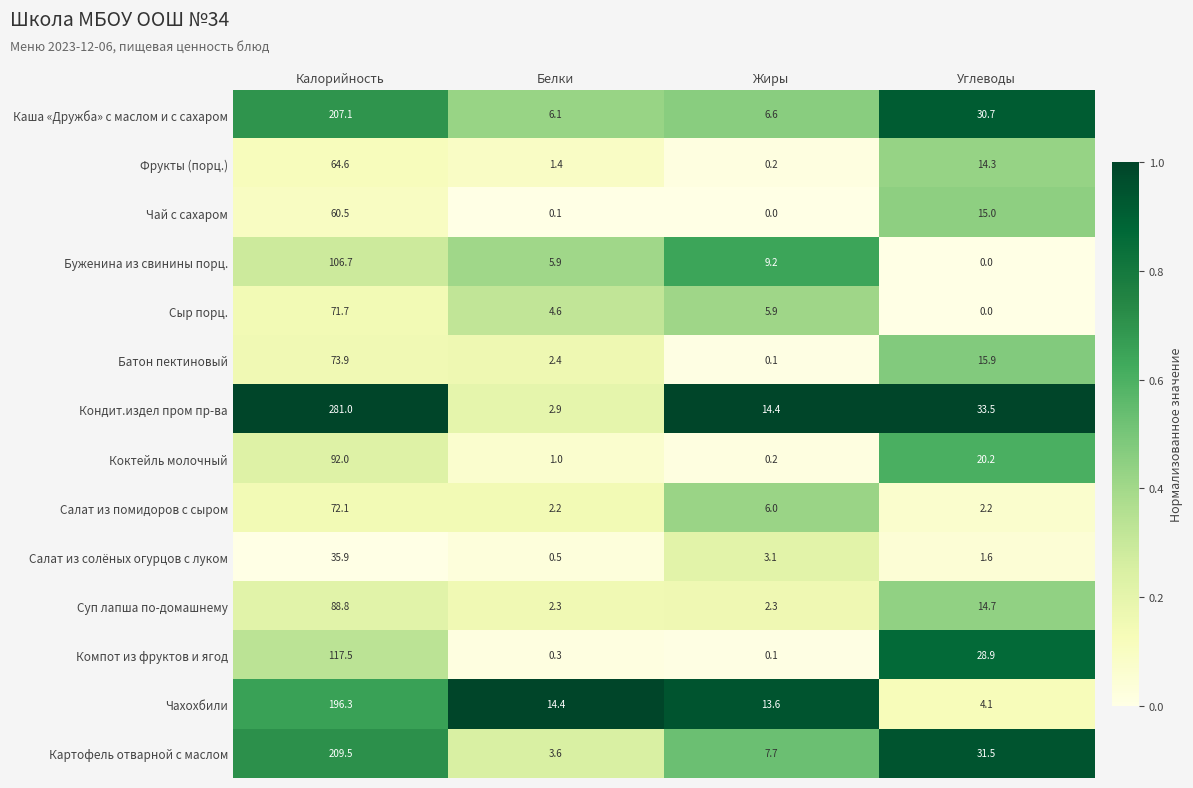

Is it true that Суп лапша по-домашнему equals 19.2 at Углеводы?

False